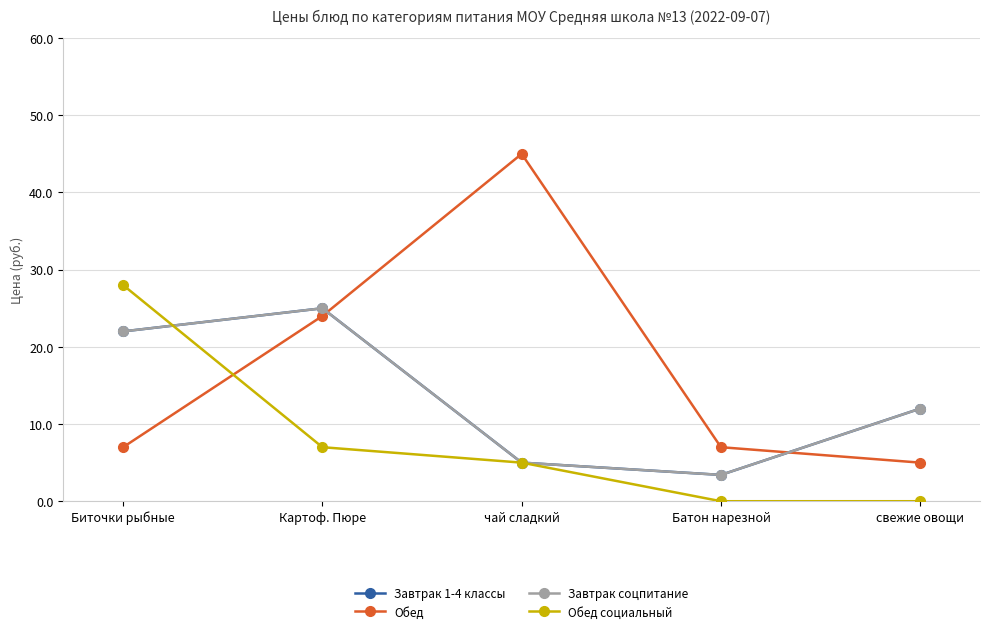

What is the average value of the Завтрак 1-4 классы series?

13.5